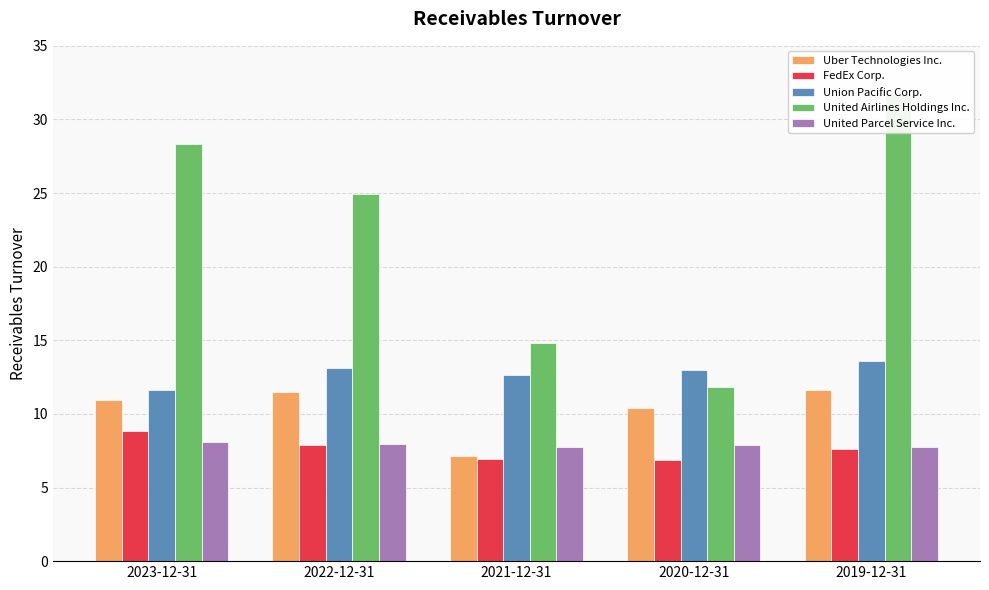

What is the value of the FedEx Corp. bar at the 5th from the left?

7.7